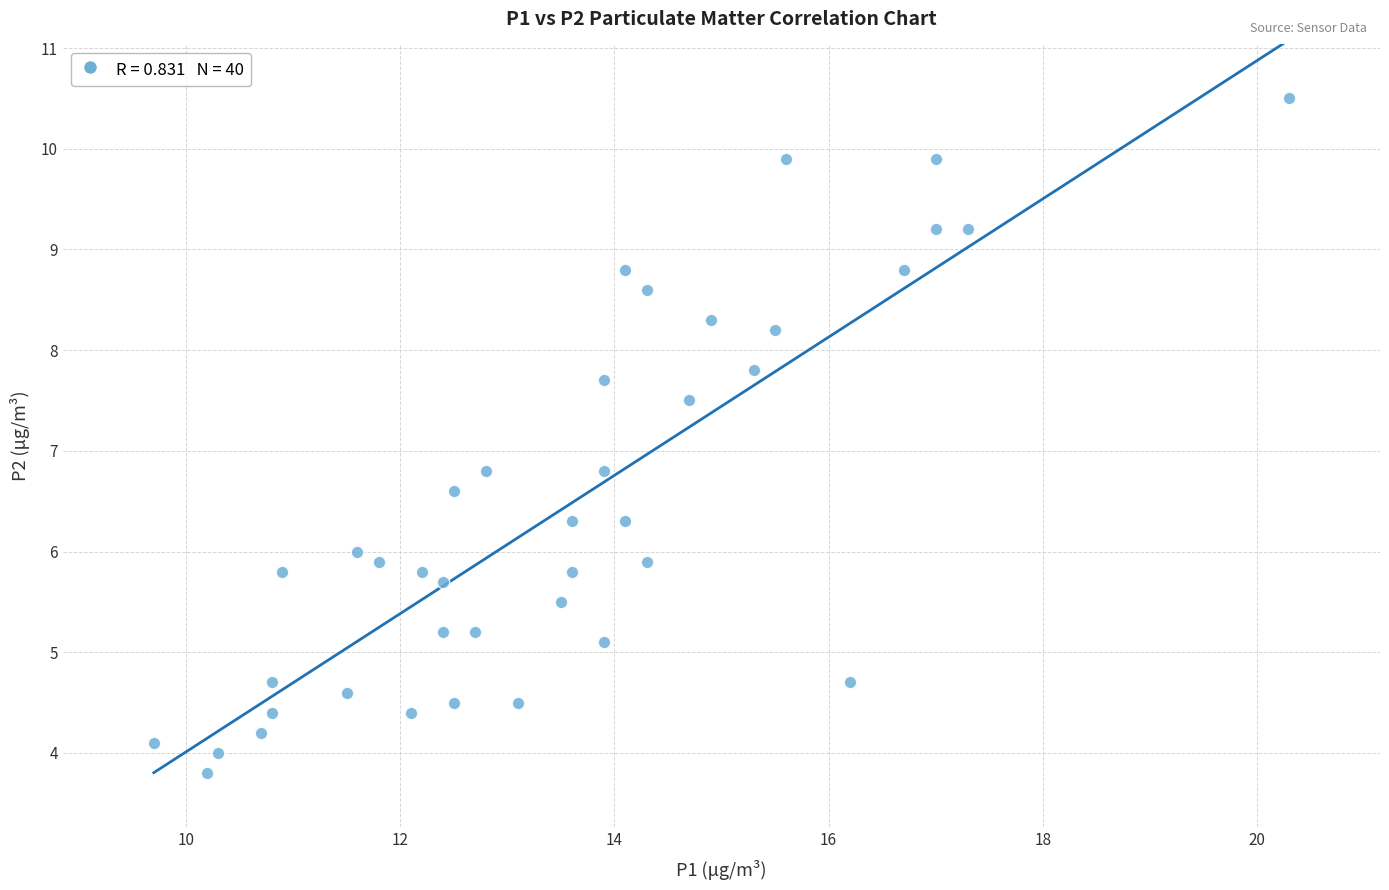

What is the range of Y values (max minus min)?

6.7